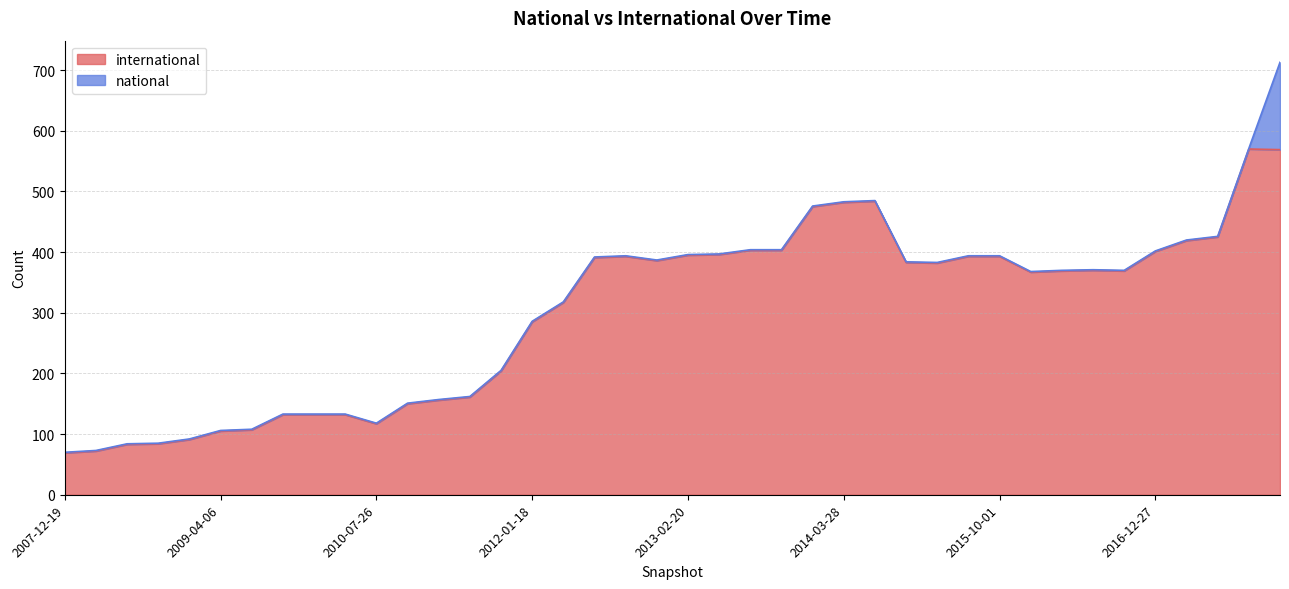

What is the difference between the maximum and minimum values?

501